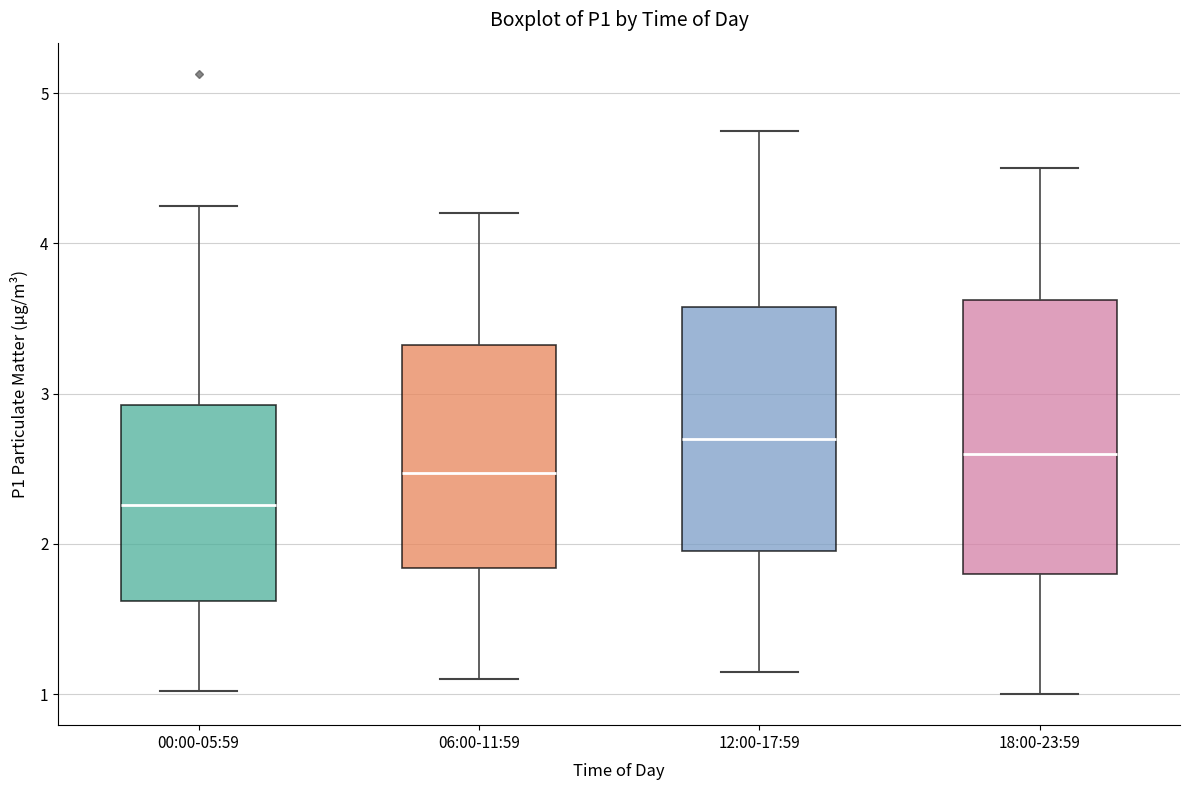

Reading left to right, read every box against the y-axis: the position of its median line, the range the box covers, and the ends of its whiskers. The values are not printed on the chart, so give them approximately, as read against the axis.

00:00-05:59: median 2.3, box 1.6 to 2.9, whiskers 1.0 to 4.3
06:00-11:59: median 2.5, box 1.8 to 3.3, whiskers 1.1 to 4.2
12:00-17:59: median 2.7, box 2.0 to 3.6, whiskers 1.2 to 4.8
18:00-23:59: median 2.6, box 1.8 to 3.6, whiskers 1.0 to 4.5